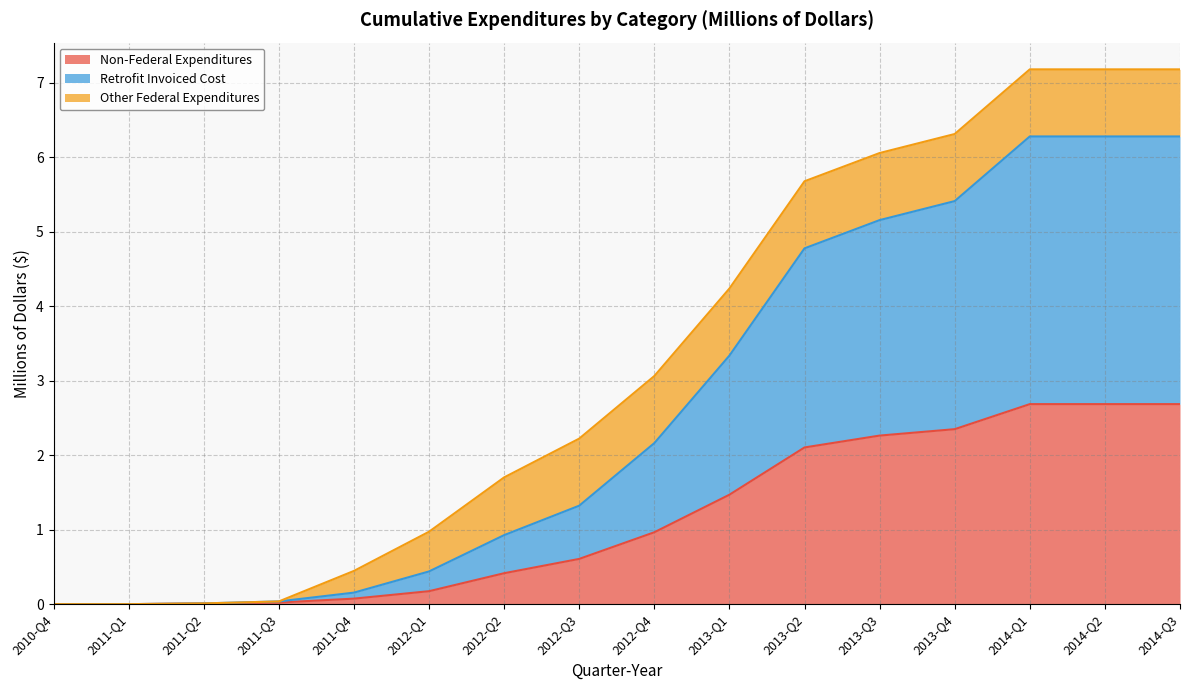

Which series has the widest spread of values?

Retrofit Invoiced Cost